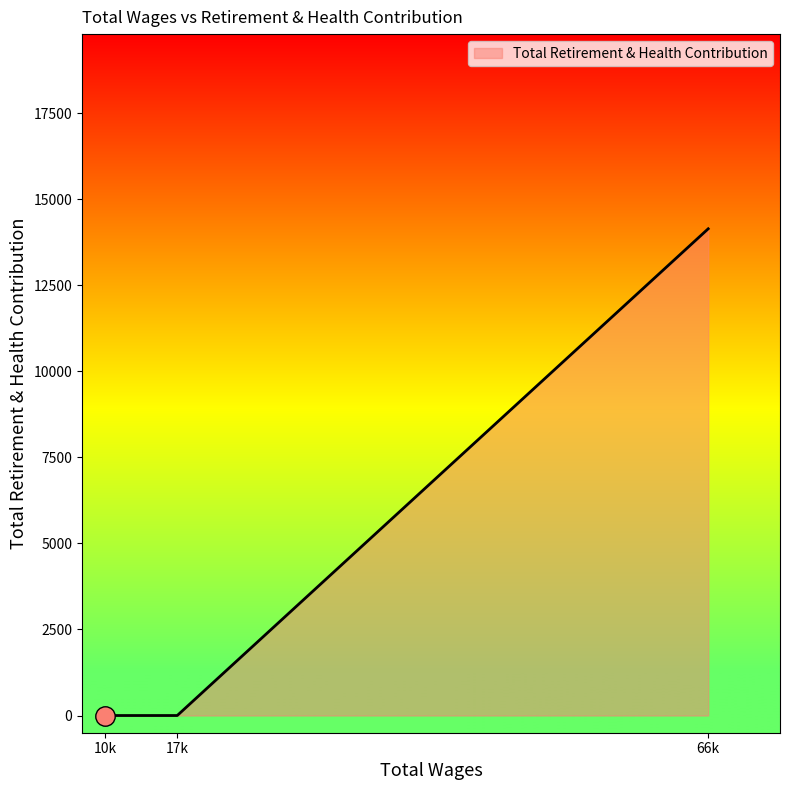

What is the average value?

4715